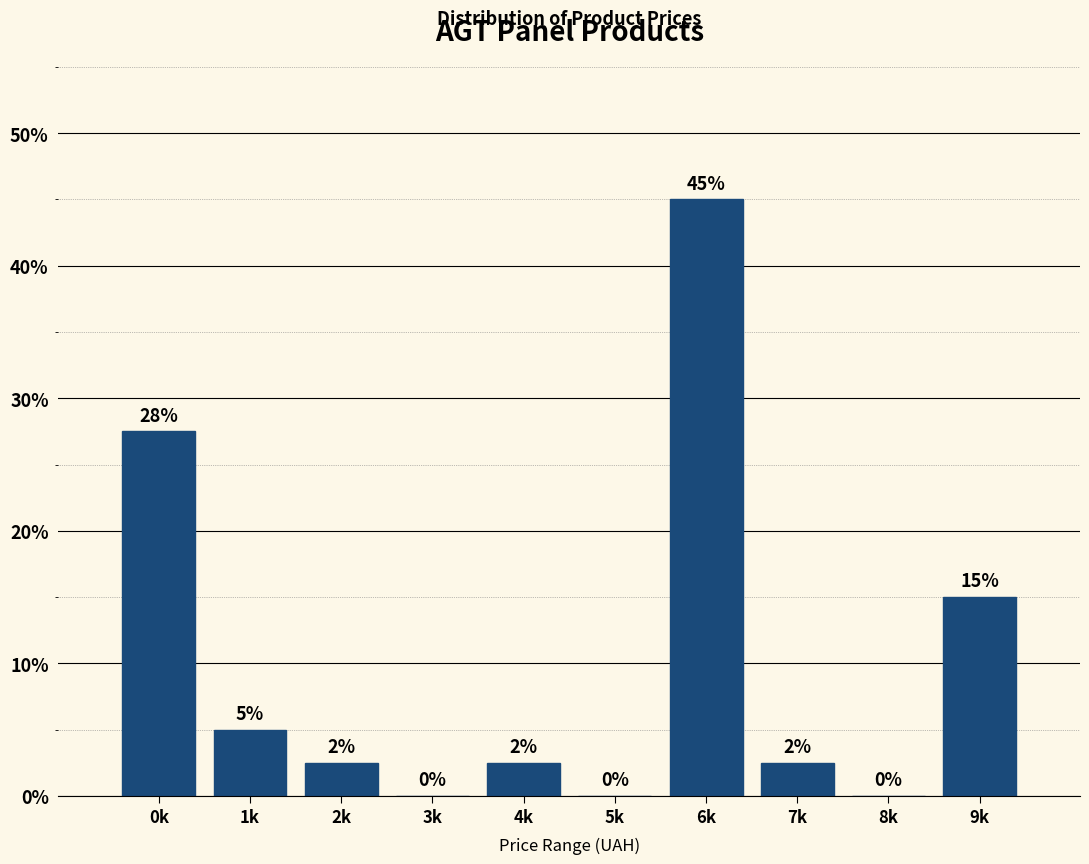

True or false: the data shows 47.7 at 0k.

False